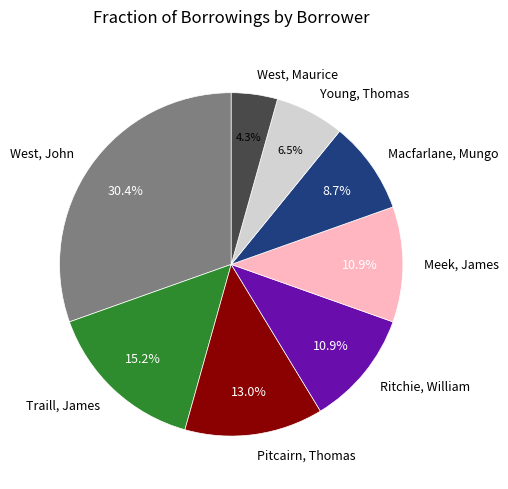

Combined, do West, Maurice and West, John account for over 50%?

No